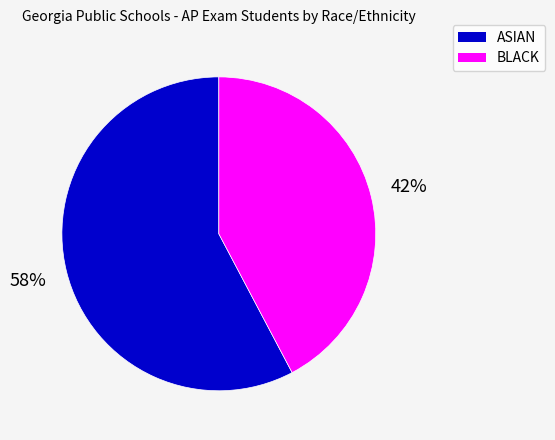

Is there a majority slice in this chart?

Yes